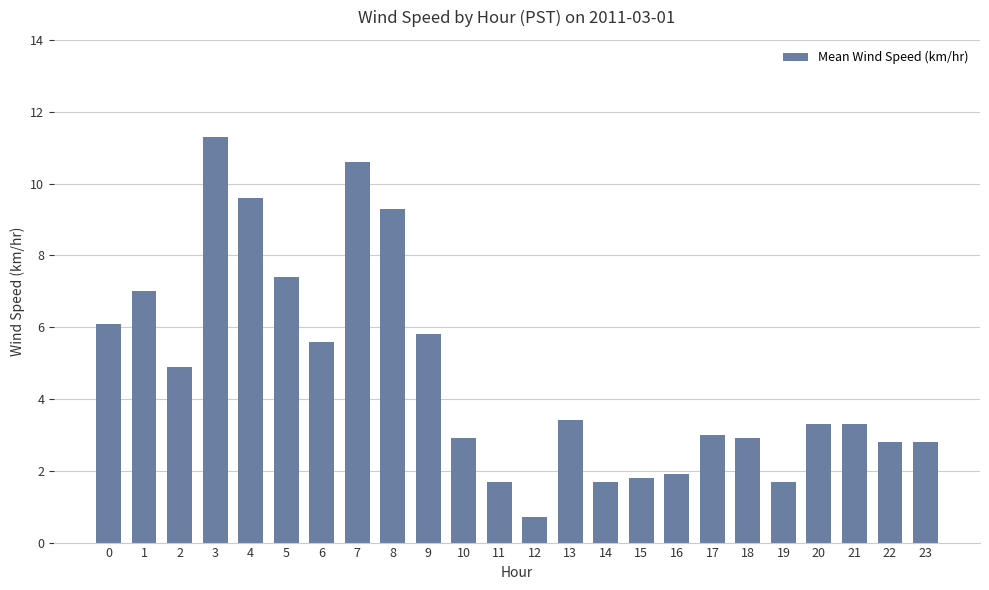

Which label corresponds to the smallest value in the chart?

12